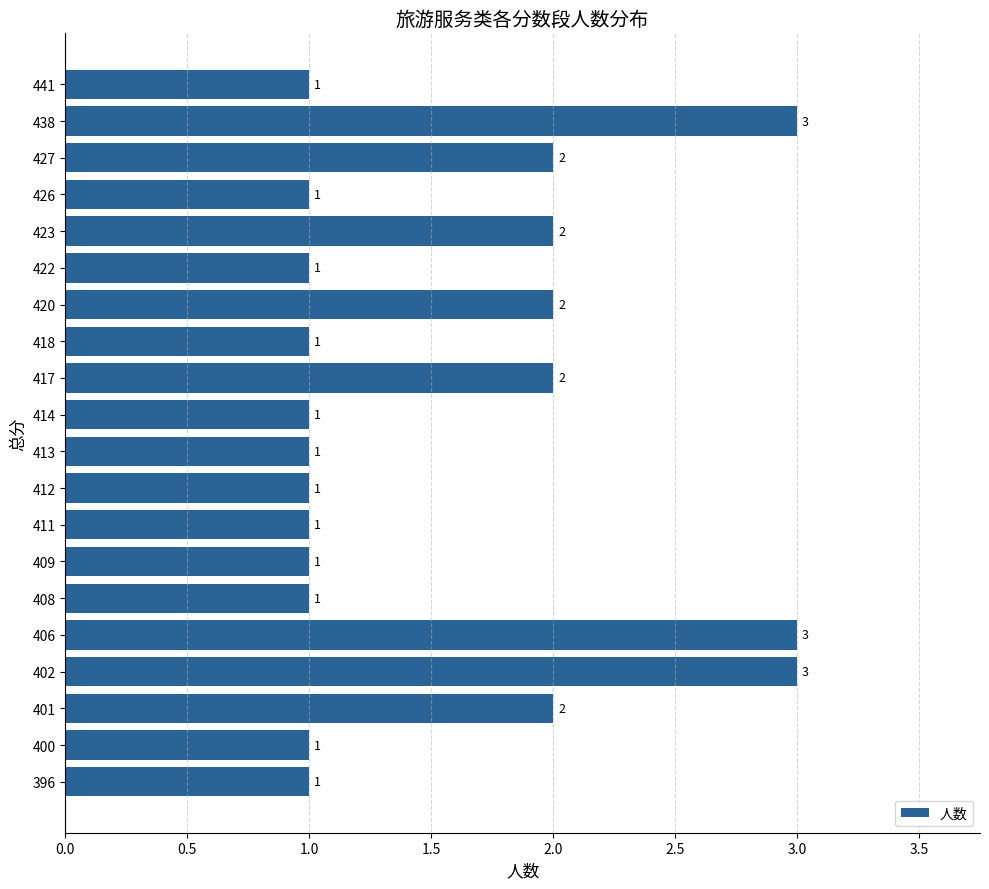

How many distinct data groups are displayed?

1